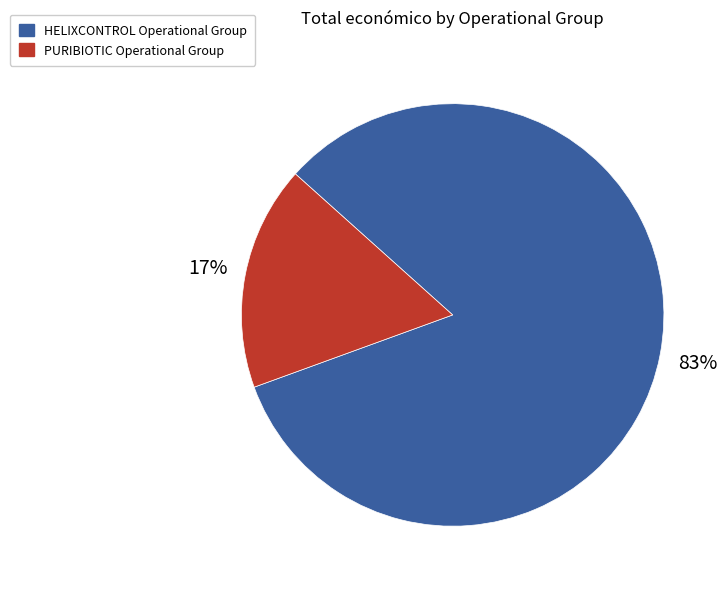

What is the smallest slice in the pie chart?

PURIBIOTIC Operational Group